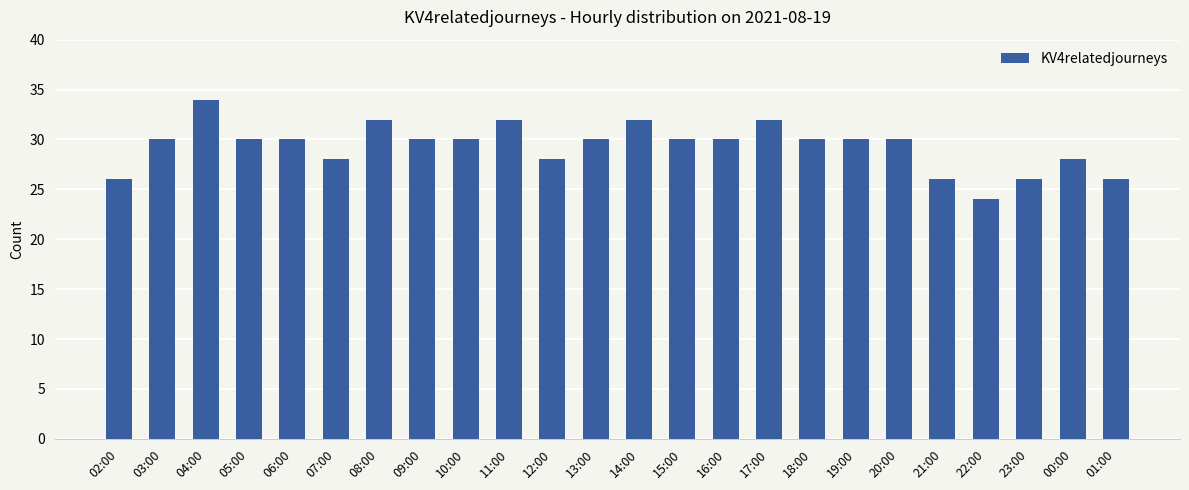

What is the difference between the second highest and second lowest values?

6